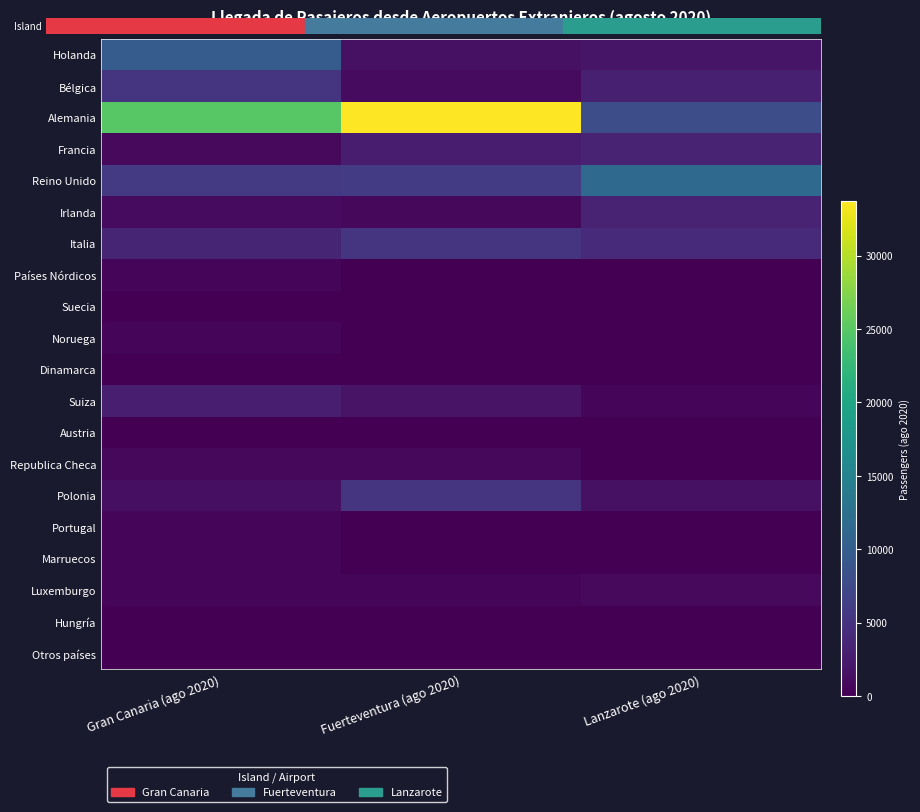

Between Lanzarote (ago 2020) and Fuerteventura (ago 2020), which is larger?

Lanzarote (ago 2020)